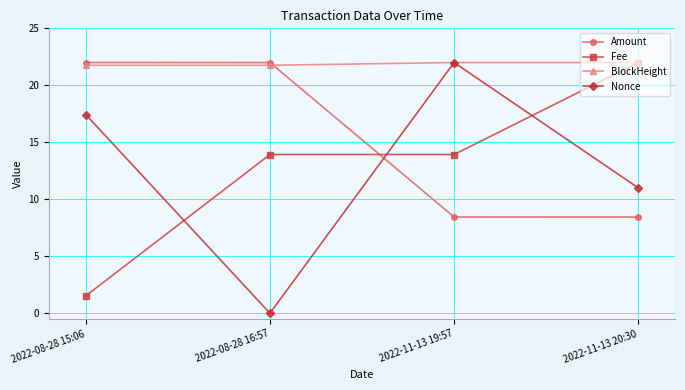

What is the maximum value for Amount?

22.0